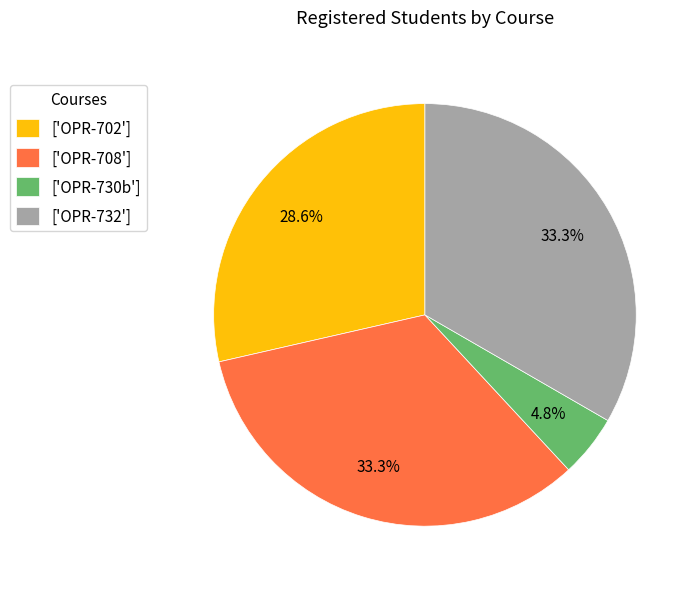

Is there a majority slice in this chart?

No